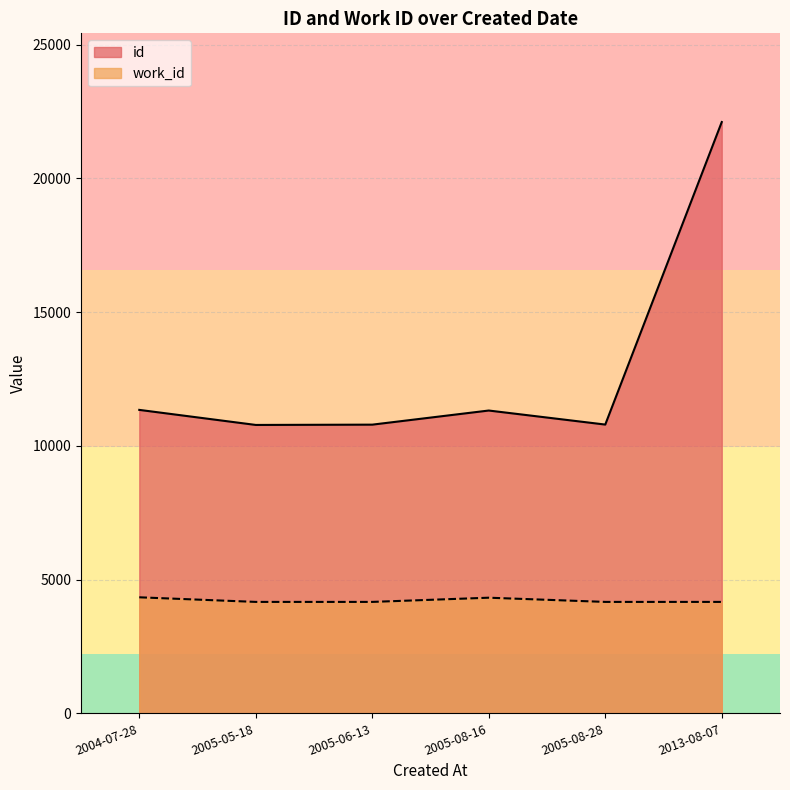

Where is the first local maximum?

2005-08-16